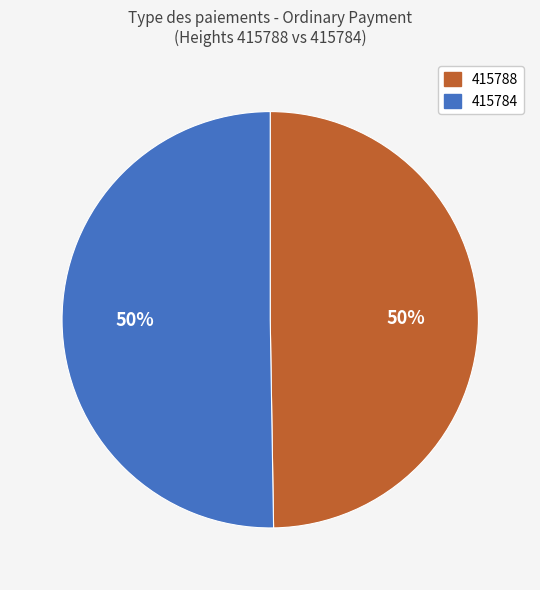

What is the majority slice?

415784